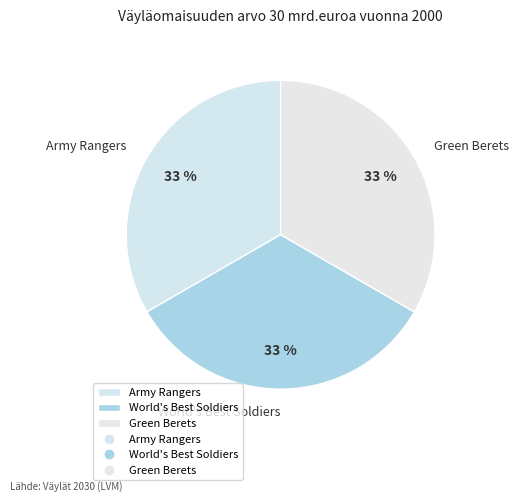

Does Army Rangers account for over 50% of the chart?

No